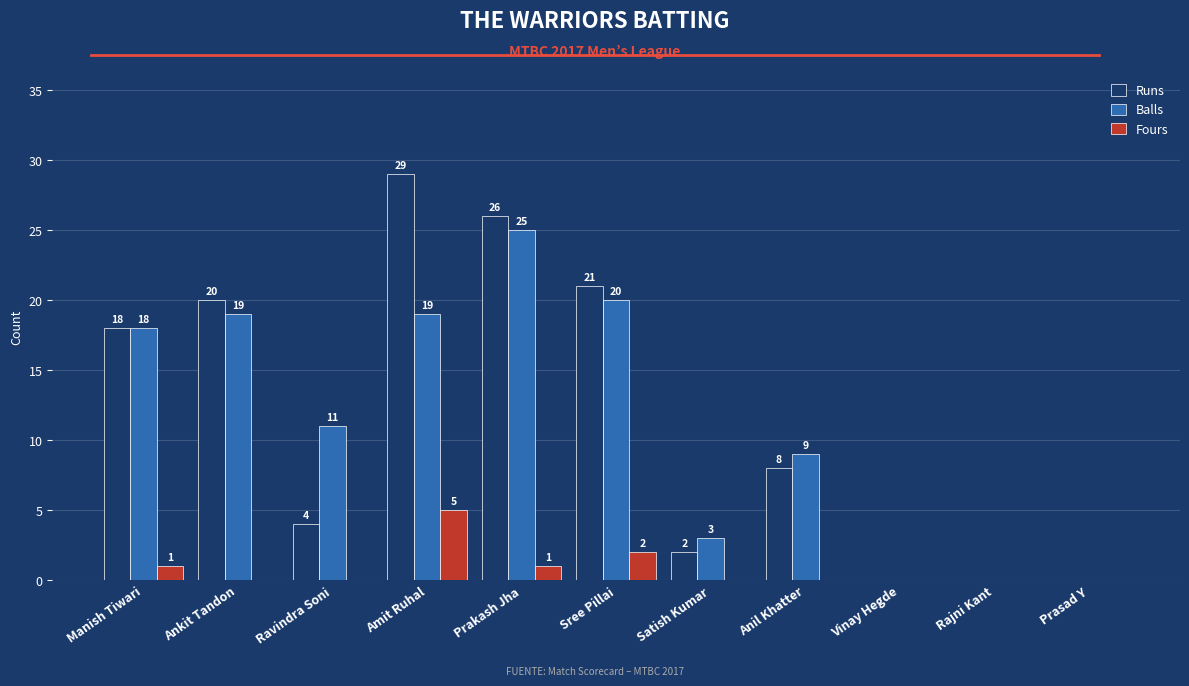

How many values in Fours are above zero?

4